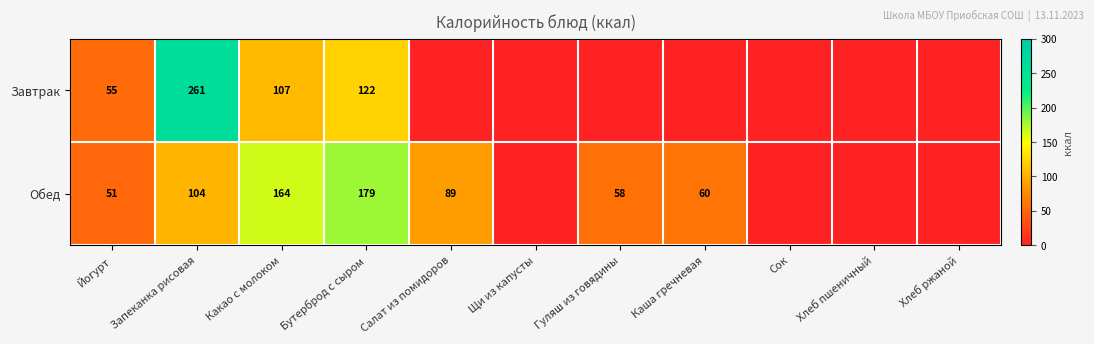

Is the value of Завтрак at Какао с молоком greater than the value of Обед at Салат из помидоров?

Yes